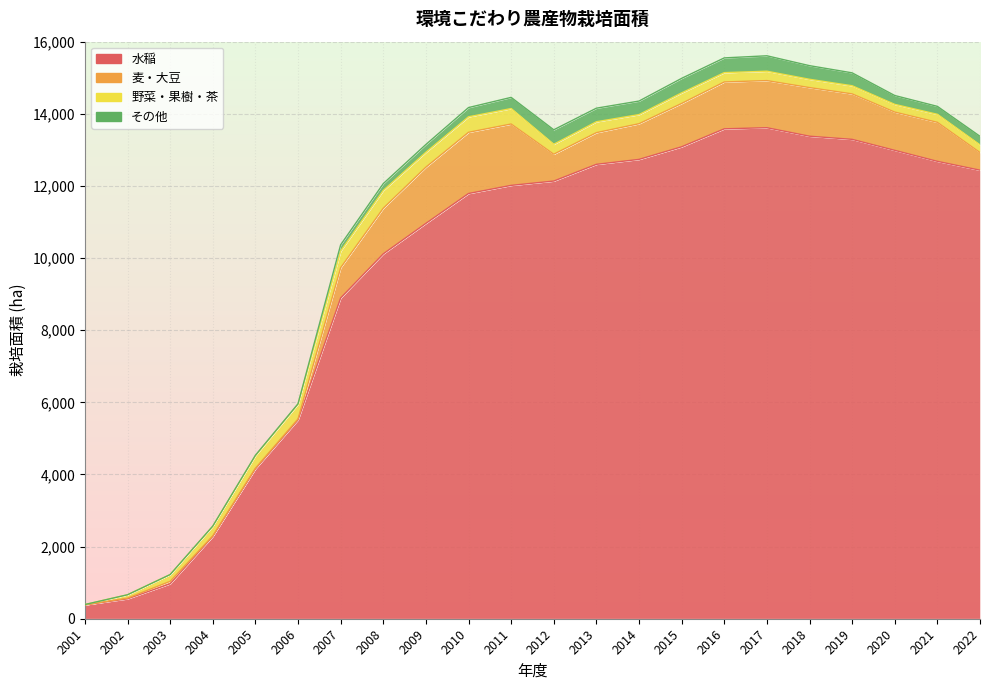

The value of 野菜・果樹・茶 at 2003 is 307.3. True or false?

False